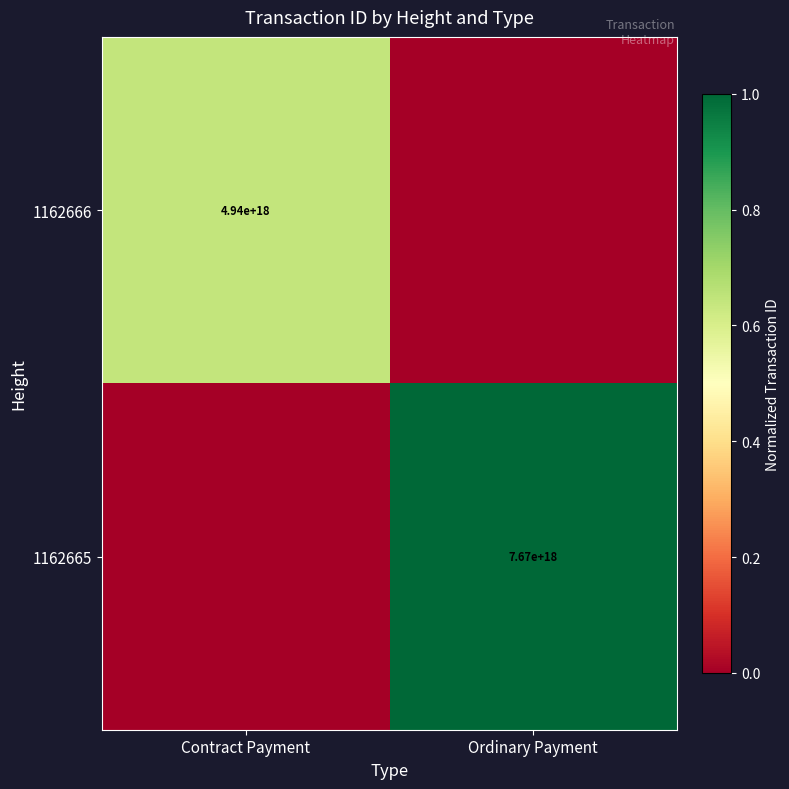

Which category has the lowest value across all series?

Ordinary Payment